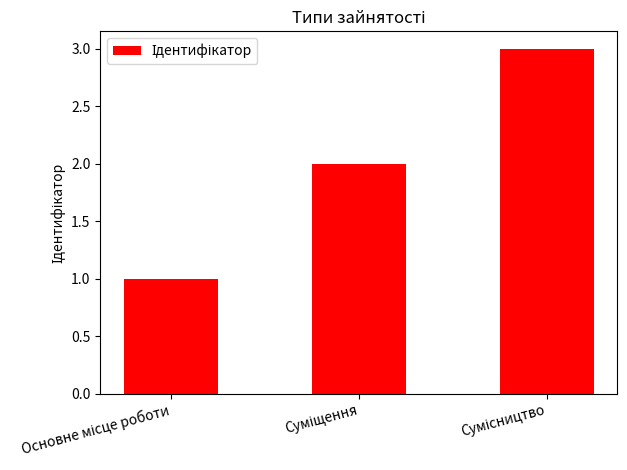

Reading left to right, extract all data points from this chart.

1	2	3